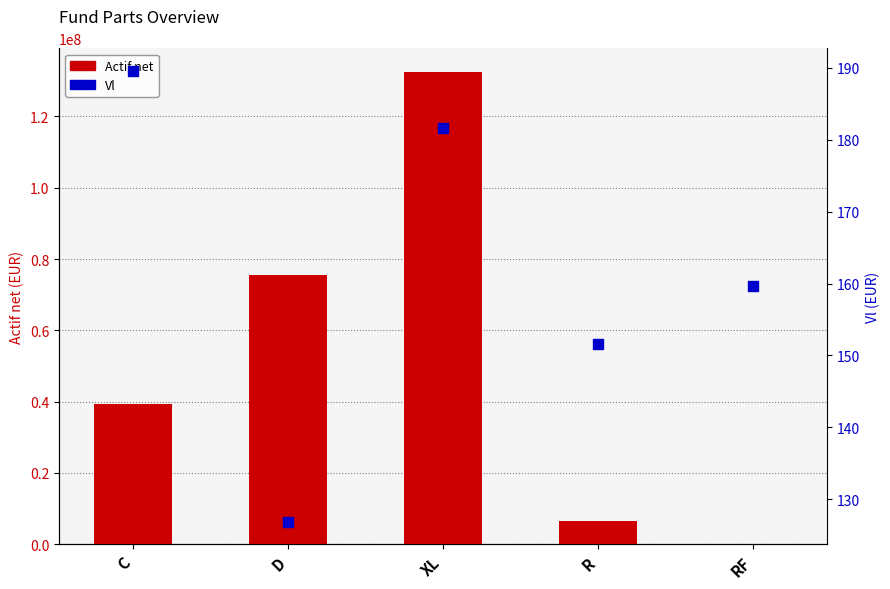

Which series has the largest Y range (max minus min)?

Actif net